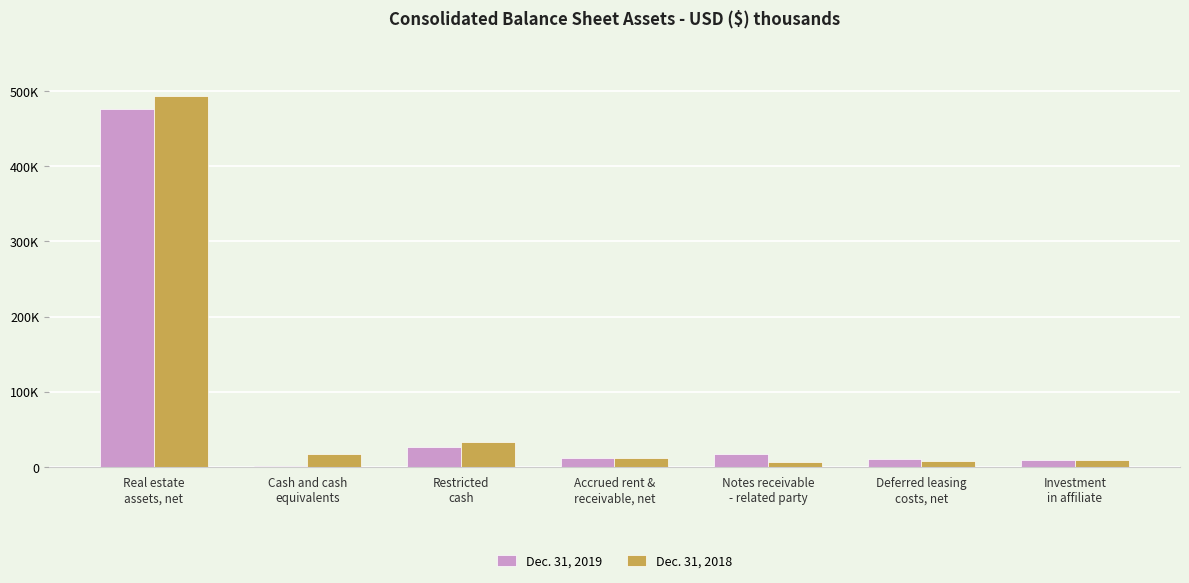

What is the label of the 5th bar from the left?

Notes receivable
- related party